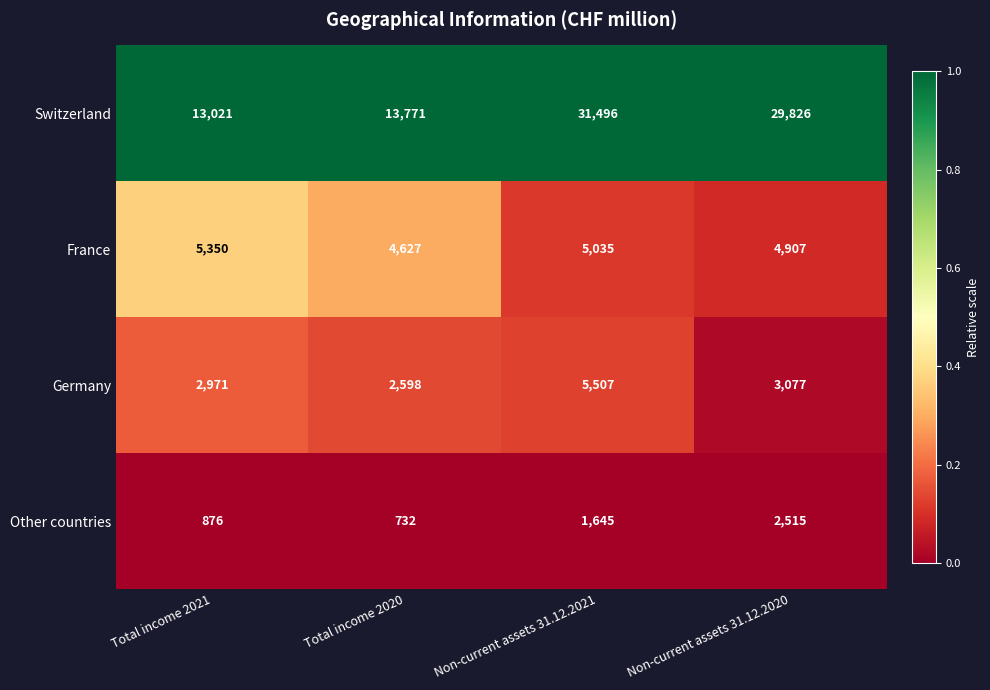

The value of Germany at Total income 2020 is 1371. True or false?

False